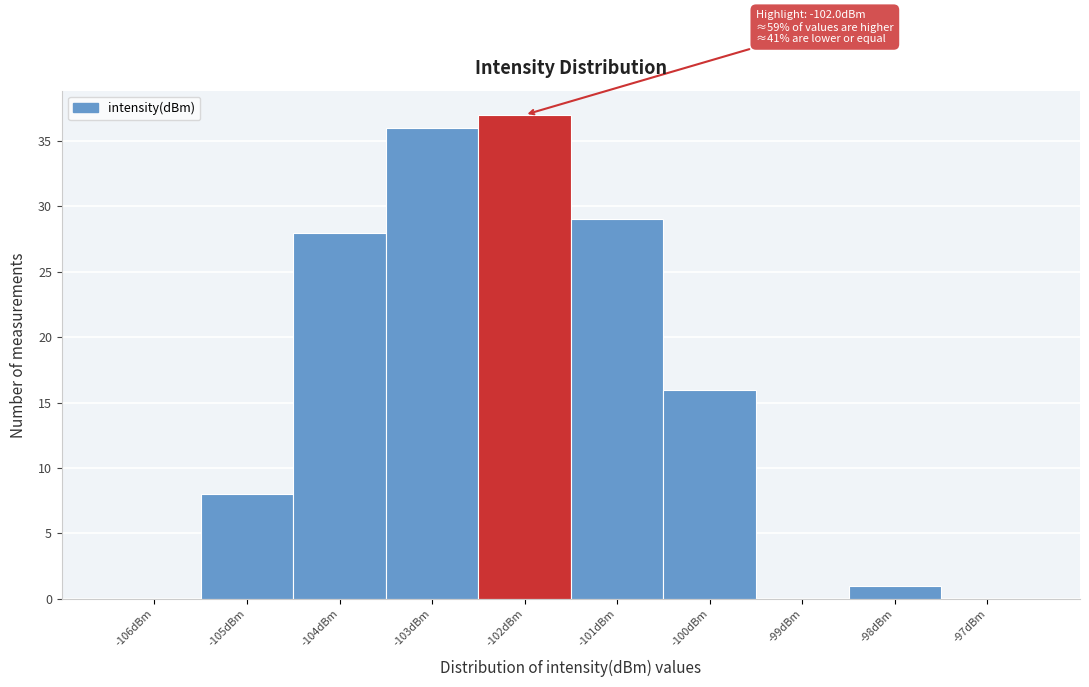

Which range on the x-axis has the tallest bar?

-102.5 to -101.5